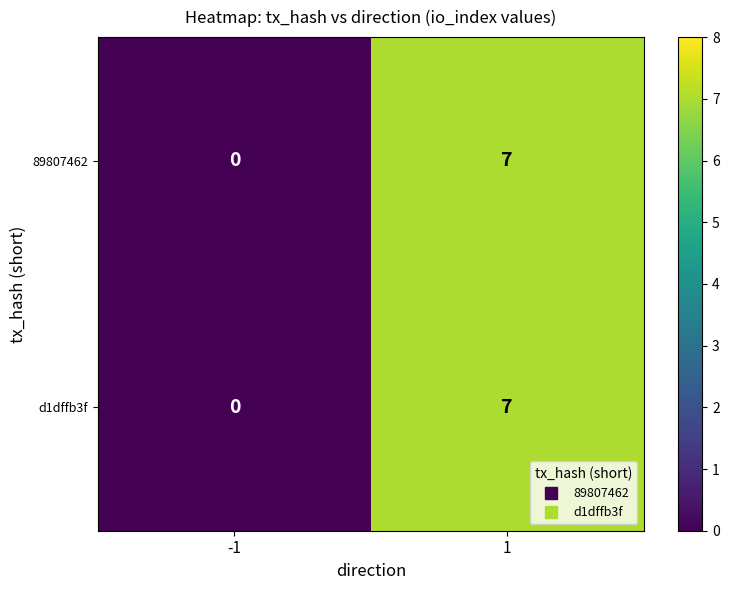

At which category is the sum across all series the highest?

1